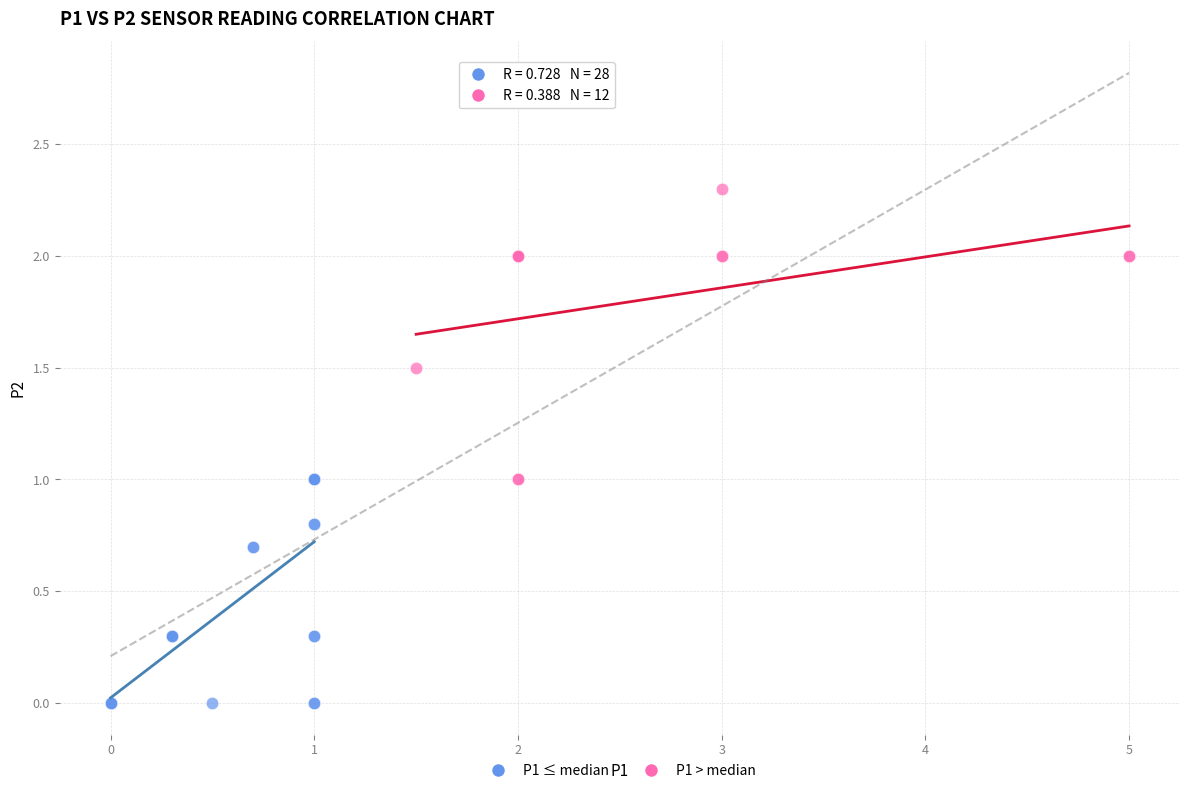

Which series contains the lowest Y value?

P1 ≤ median